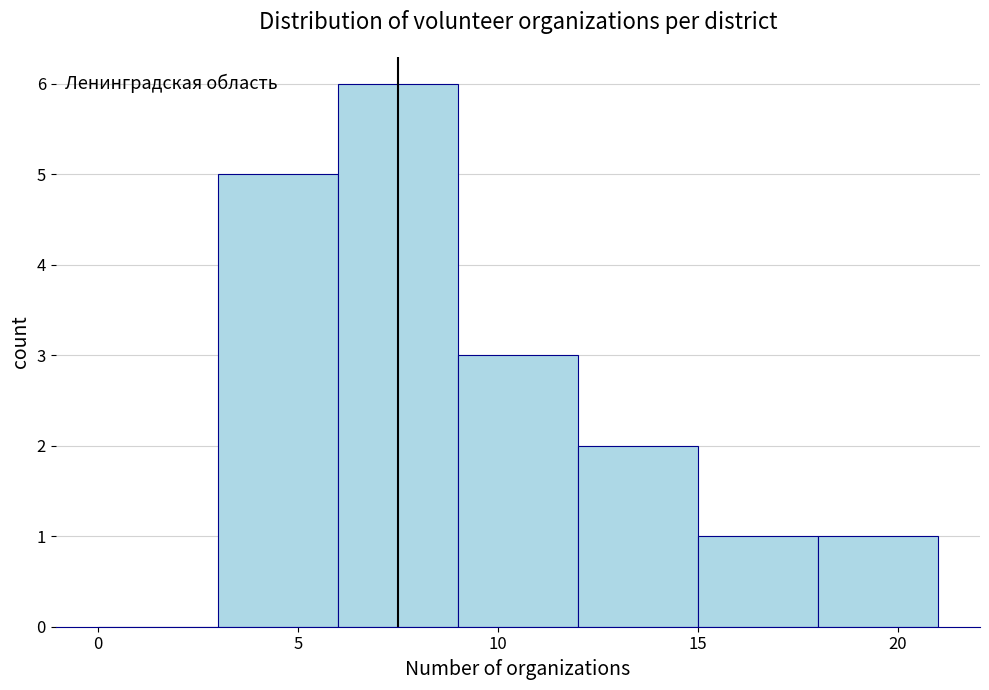

Reading left to right, transcribe this chart: for each bar, give the range it covers on the x-axis and its height. The values are not printed on the chart, so give them approximately, as read against the axis.

0 to 3: 0
3 to 6: 5
6 to 9: 6
9 to 12: 3
12 to 15: 2
15 to 18: 1
18 to 21: 1